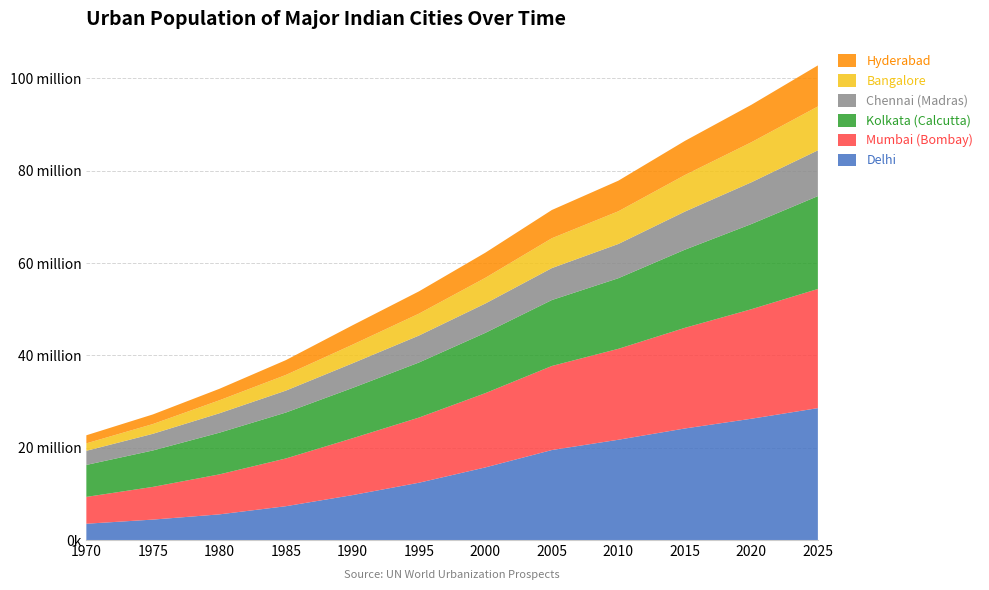

Reading right to left, extract all data points from this chart.

Delhi: 28568	26272	24160	21720	19493	15730	12407	9726	7325	5558	4426	3531
Mumbai (Bombay): 25810	23719	21797	19695	18205	16086	14111	12308	10341	8658	7082	5811
Kolkata (Calcutta): 20112	18449	16924	15294	14284	13058	11924	10890	9946	9030	7888	6926
Chennai (Madras): 9909	9043	8253	7416	6919	6353	5836	5338	4748	4203	3609	3057
Bangalore: 9507	8674	7913	7079	6465	5567	4744	4036	3395	2812	2111	1615
Hyderabad: 8894	8110	7396	6627	6117	5445	4825	4193	3209	2487	2086	1748